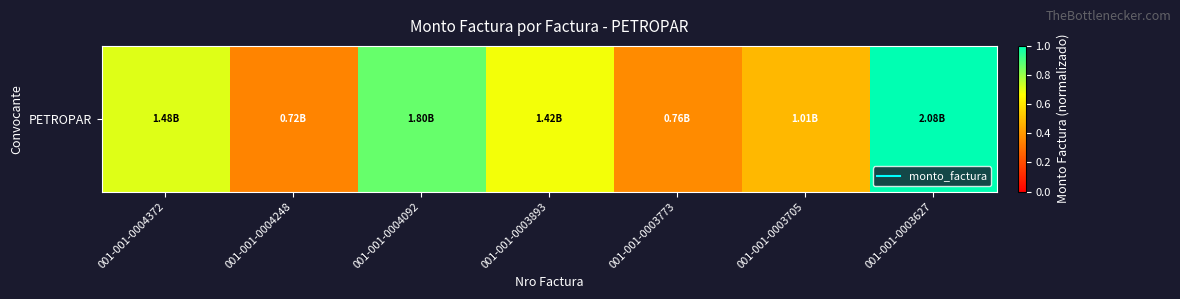

The value at 001-001-0004092 is 0.9. True or false?

True